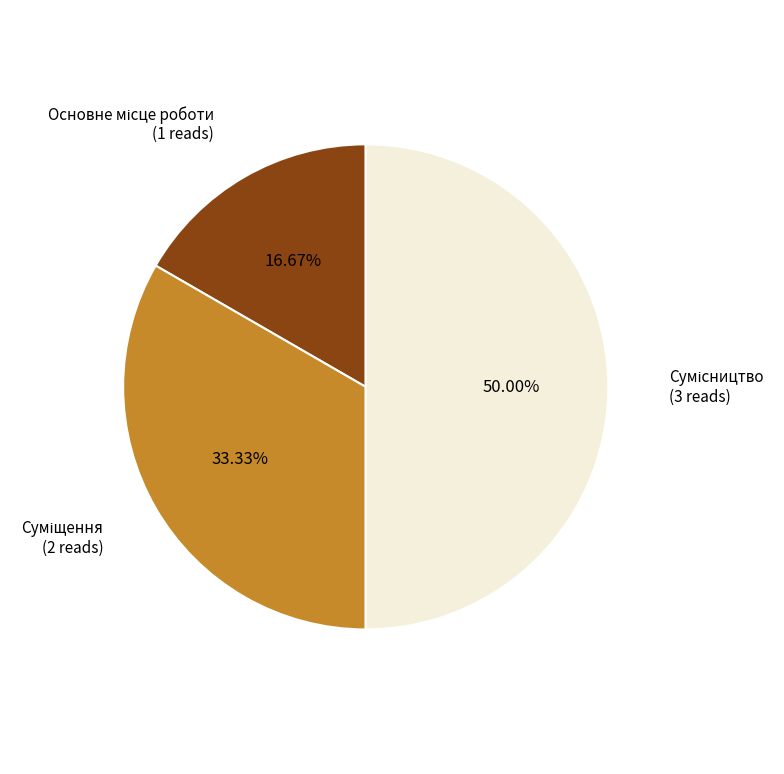

Which category has the biggest portion of the pie?

Сумісництво